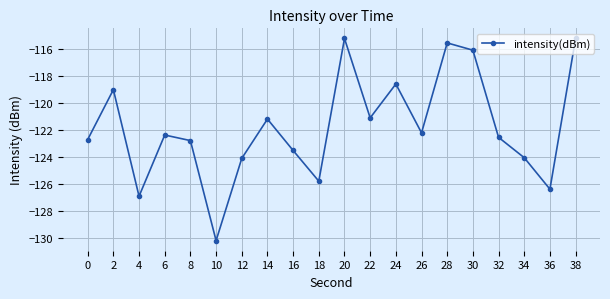

How many distinct data groups are displayed?

1